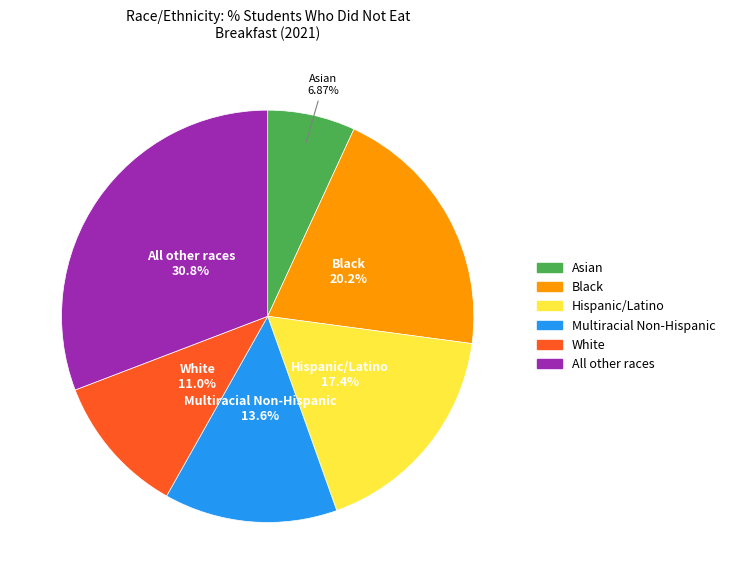

To the nearest percent, what percentage of the pie is Asian?

7%